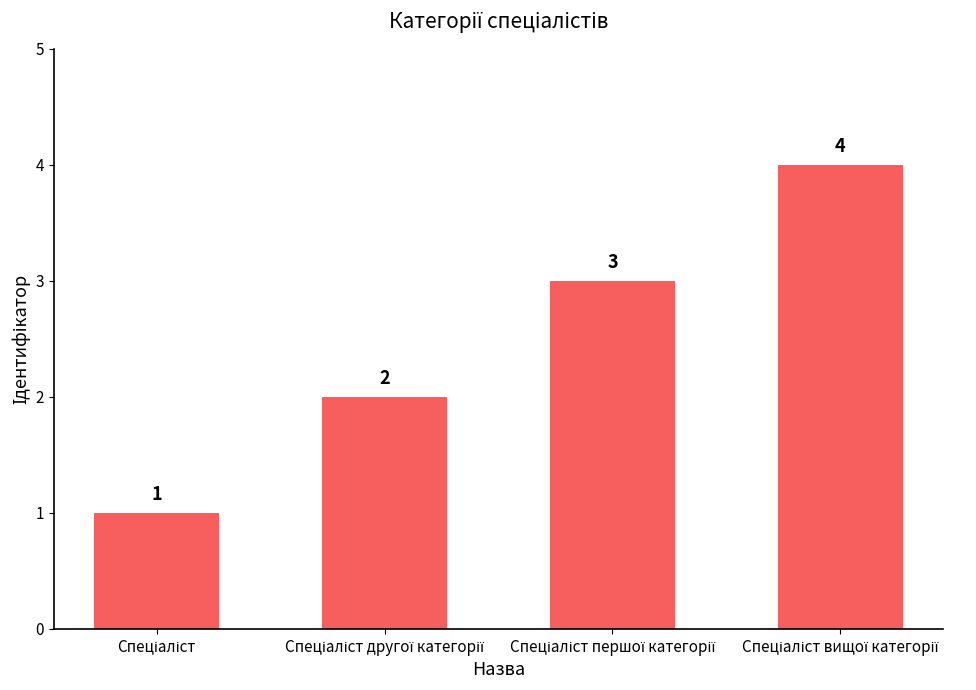

What is the minimum value shown in the chart?

1